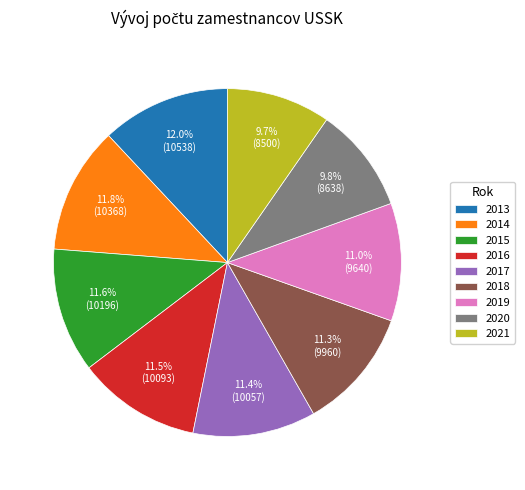

To the nearest percent, what percentage of the pie is 2020?

10%